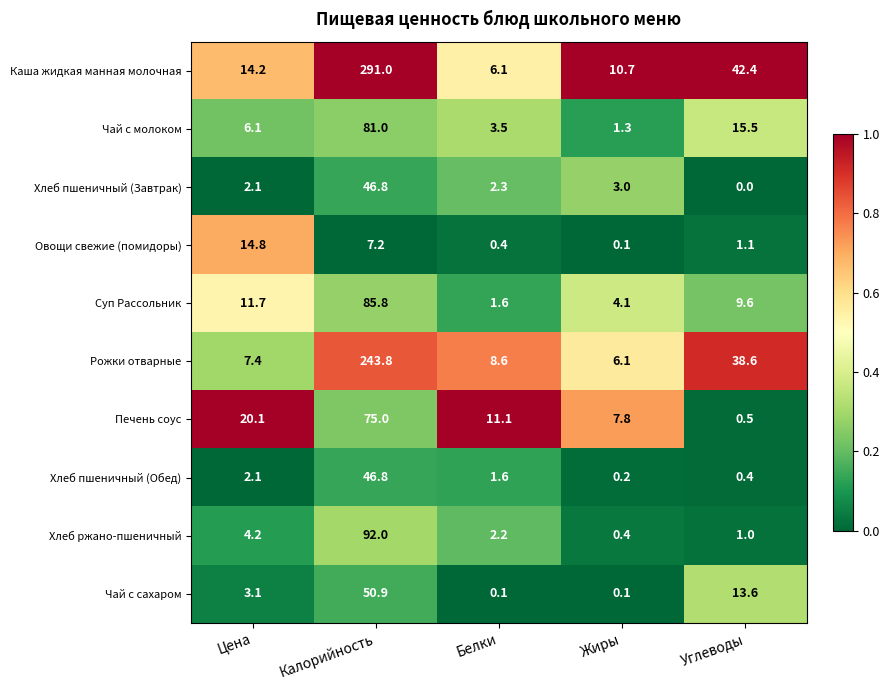

What is the sum of the Овощи свежие (помидоры) values at Цена and Жиры?

14.9